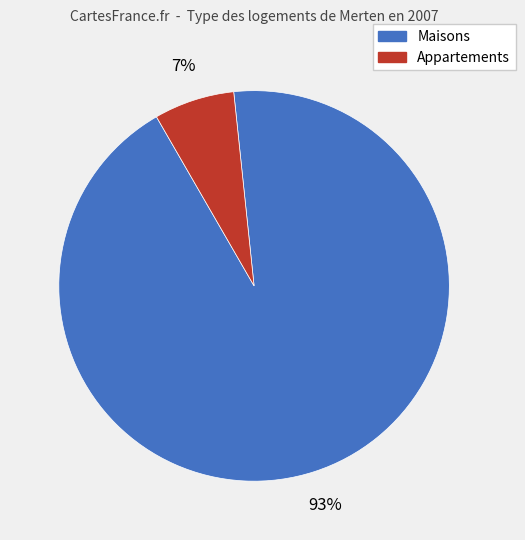

Does any single category account for the majority?

Yes